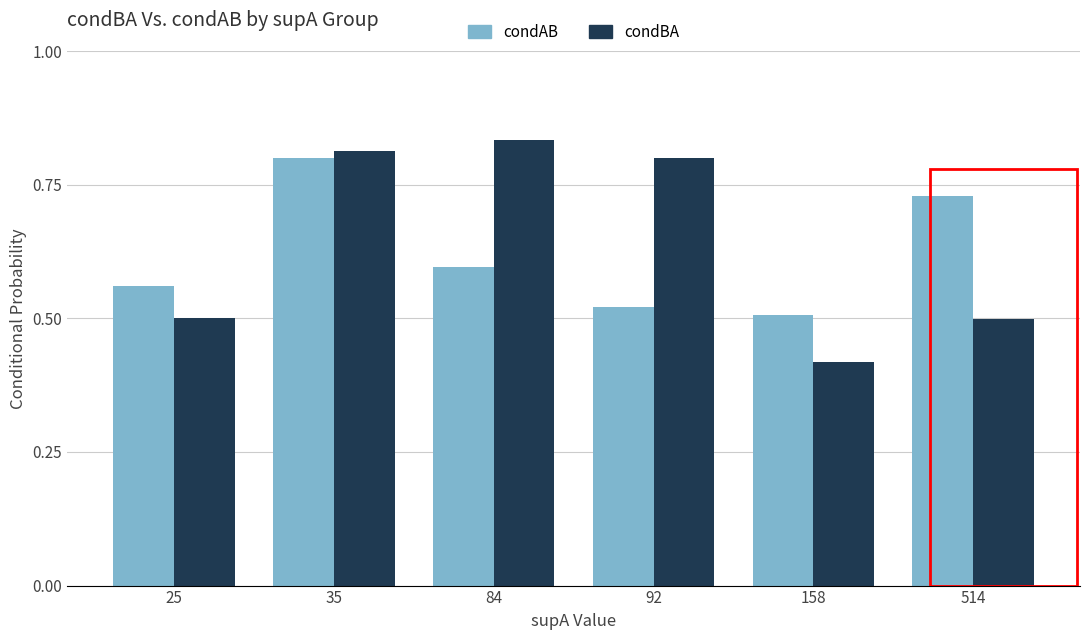

The value of condAB at 35 is 0.8. True or false?

True